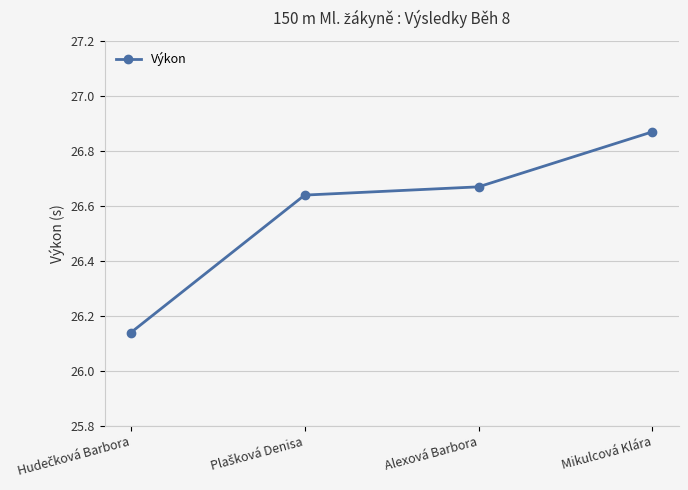

Approximately how many times larger is the value at Alexová Barbora compared to Mikulcová Klára?

1.0